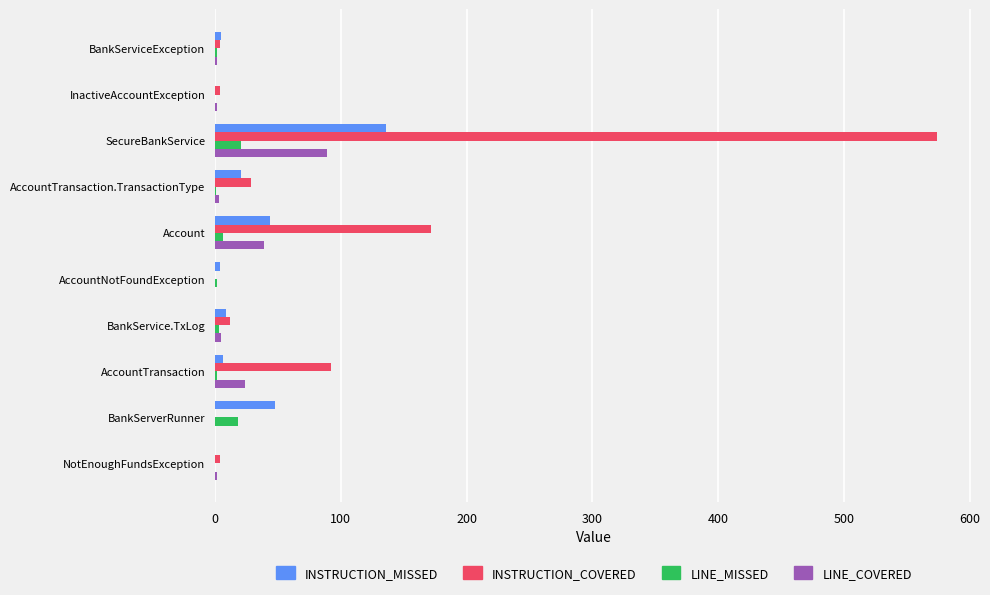

What is the highest value of the LINE_COVERED series?

89